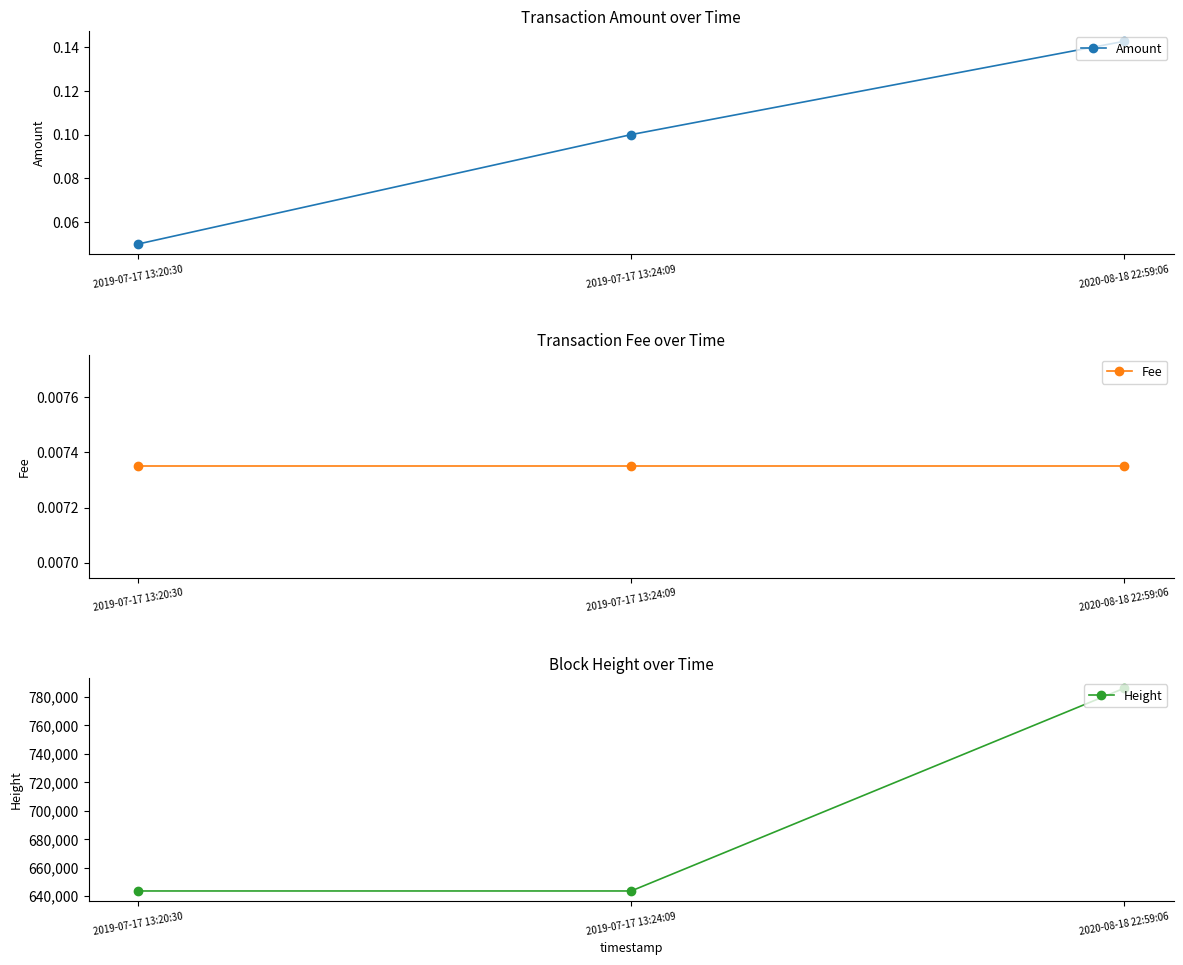

What is the maximum value for Height?

786091